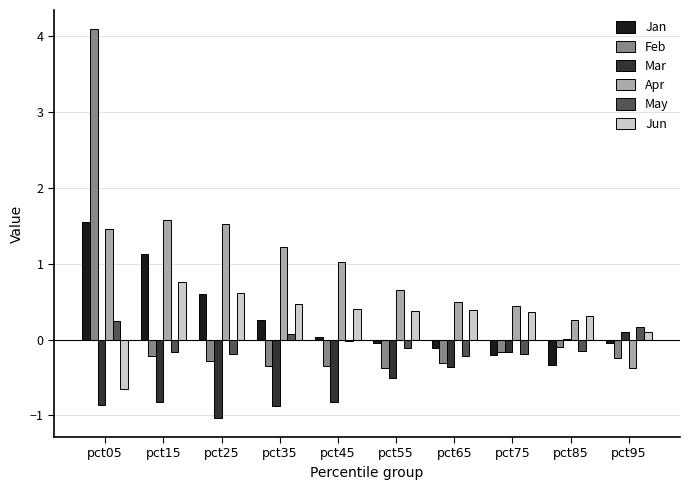

Which series has the largest total across all categories?

Apr